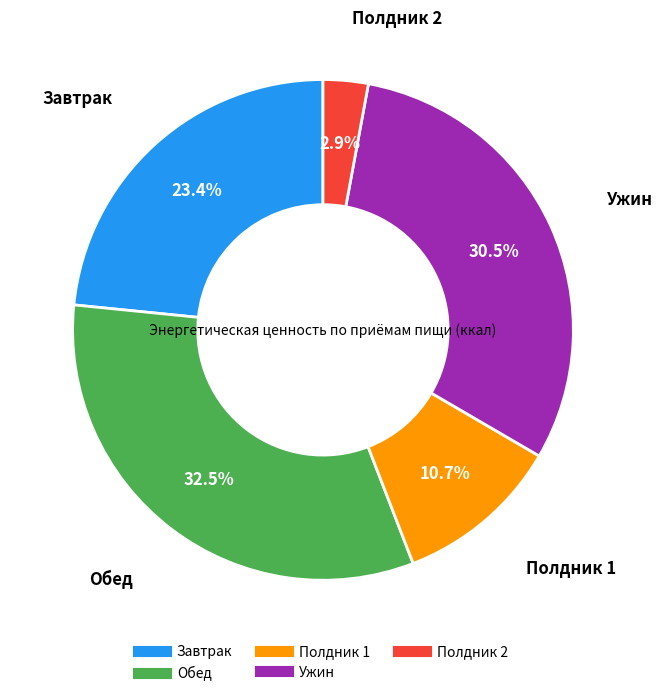

Is Обед the majority of the pie?

No